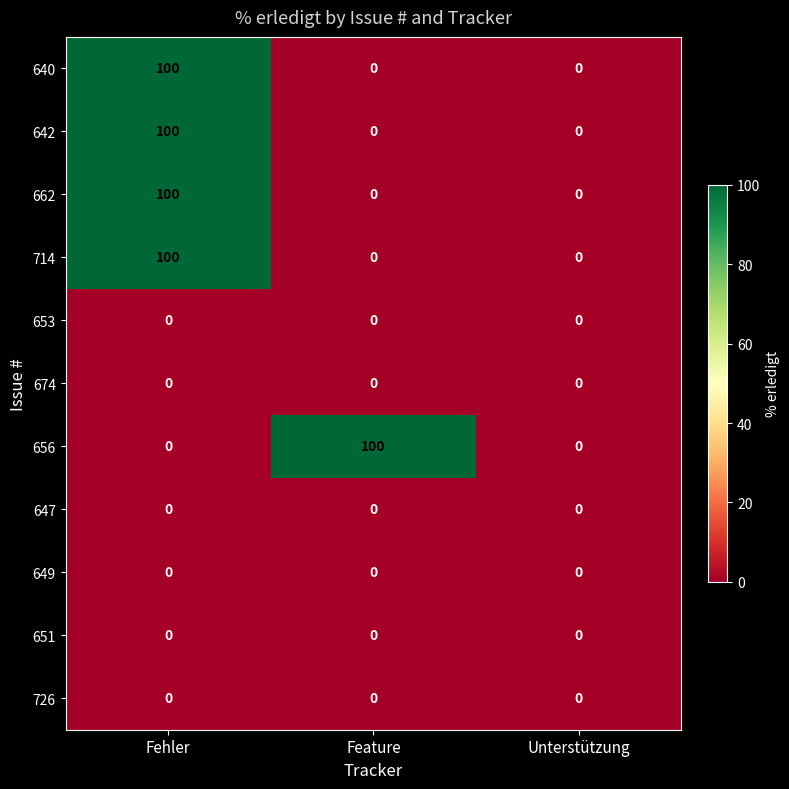

At which category is the sum across all series the highest?

Fehler